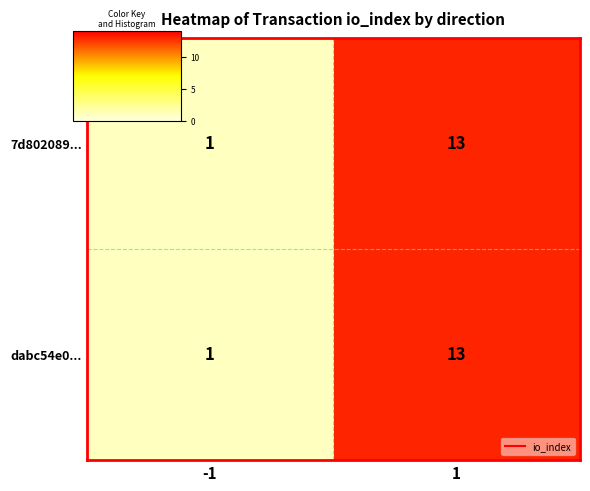

The value of 7d802089... at 1 is 4. True or false?

False